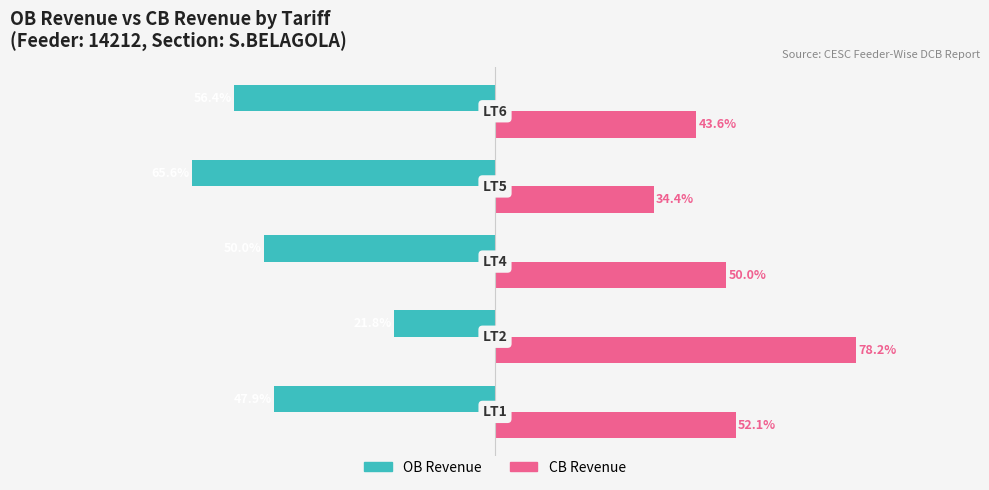

List the series in order of their overall mean, highest first.

CB Revenue, OB Revenue